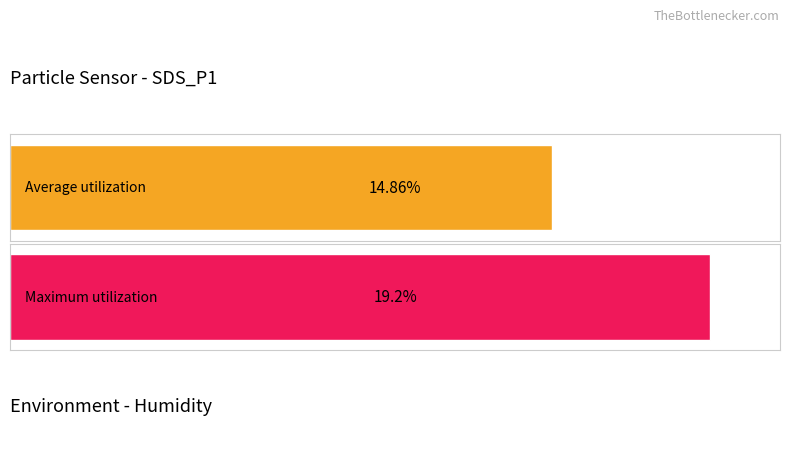

The value of Maximum utilization at Humidity is 2773745.1. True or false?

False